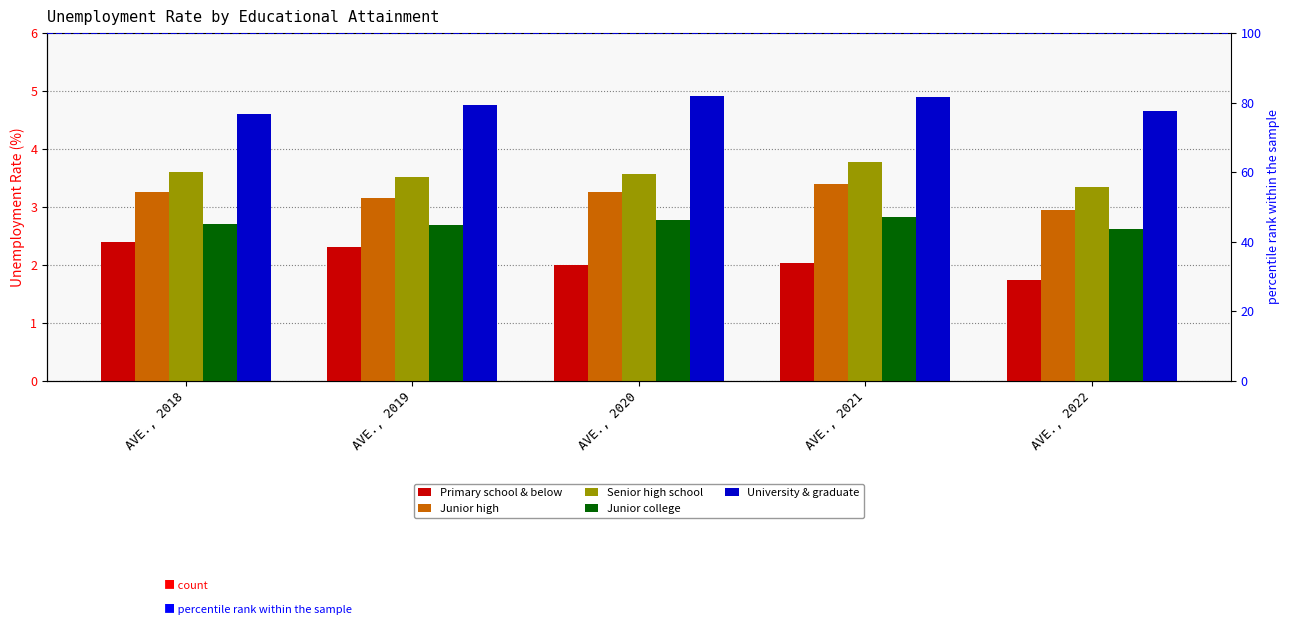

Reading right to left, transcribe all the data shown in this chart.

Primary school & below: AVE., 2022=1.7	AVE., 2021=2.0	AVE., 2020=2.0	AVE., 2019=2.3	AVE., 2018=2.4
Junior high: AVE., 2022=2.9	AVE., 2021=3.4	AVE., 2020=3.2	AVE., 2019=3.1	AVE., 2018=3.2
Senior high school: AVE., 2022=3.3	AVE., 2021=3.8	AVE., 2020=3.6	AVE., 2019=3.5	AVE., 2018=3.6
Junior college: AVE., 2022=2.6	AVE., 2021=2.8	AVE., 2020=2.8	AVE., 2019=2.7	AVE., 2018=2.7
University & graduate: AVE., 2022=4.7	AVE., 2021=4.9	AVE., 2020=4.9	AVE., 2019=4.8	AVE., 2018=4.6